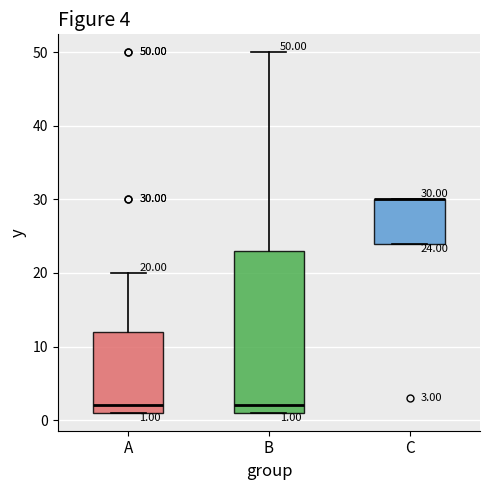

Comparing the boxes themselves (not the whiskers), which one is the tallest?

B